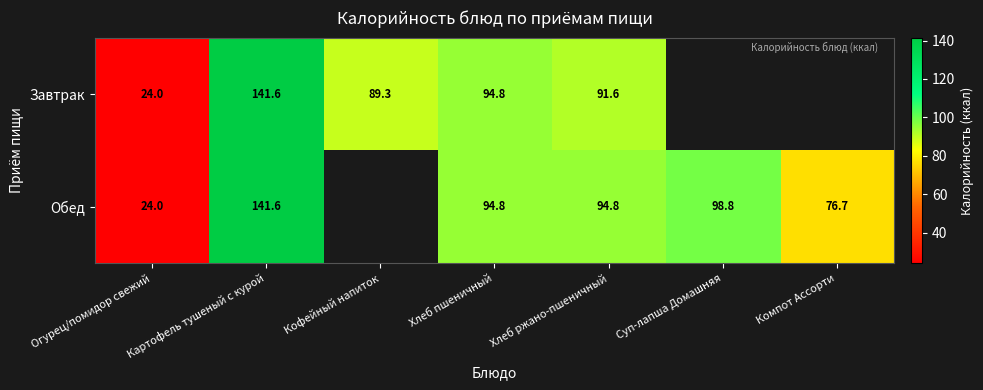

What is the total value across all series at Хлеб ржано-пшеничный?

186.4